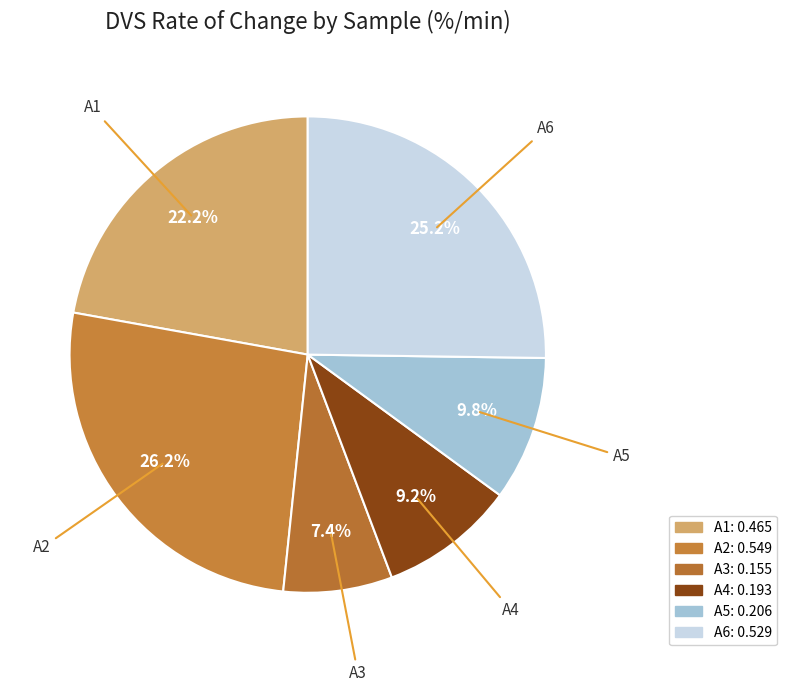

Does any single category account for the majority?

No